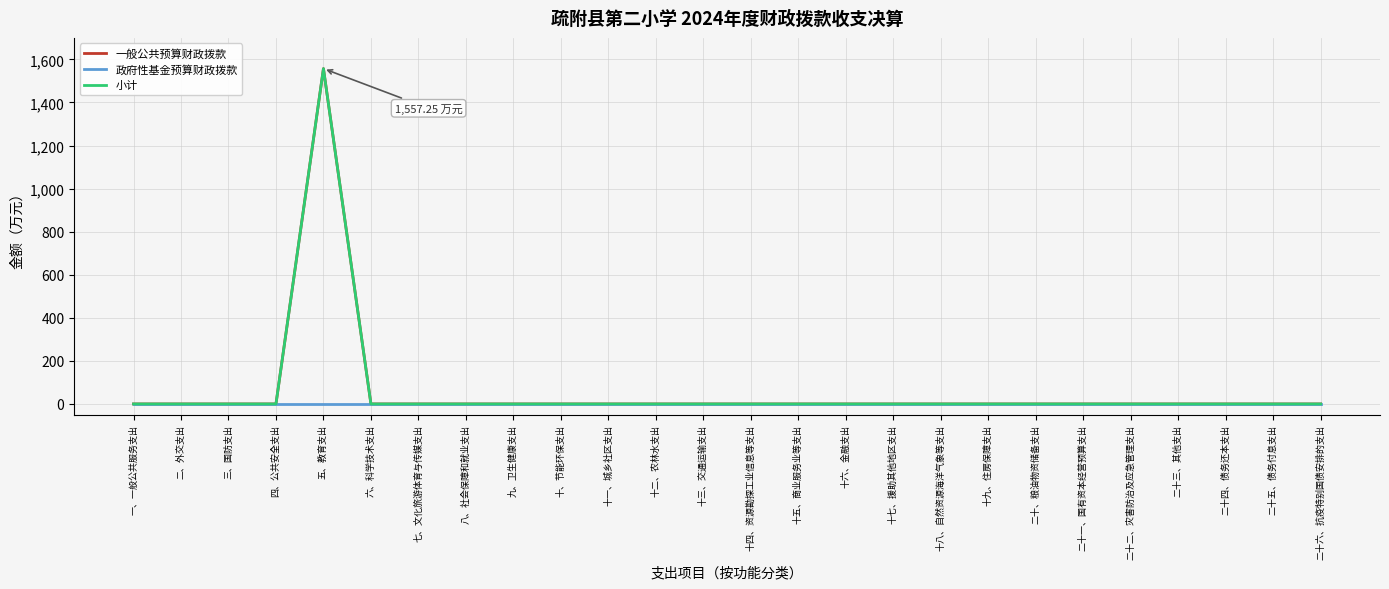

True or false: 政府性基金预算财政拨款 and 一般公共预算财政拨款 cross at least once.

False